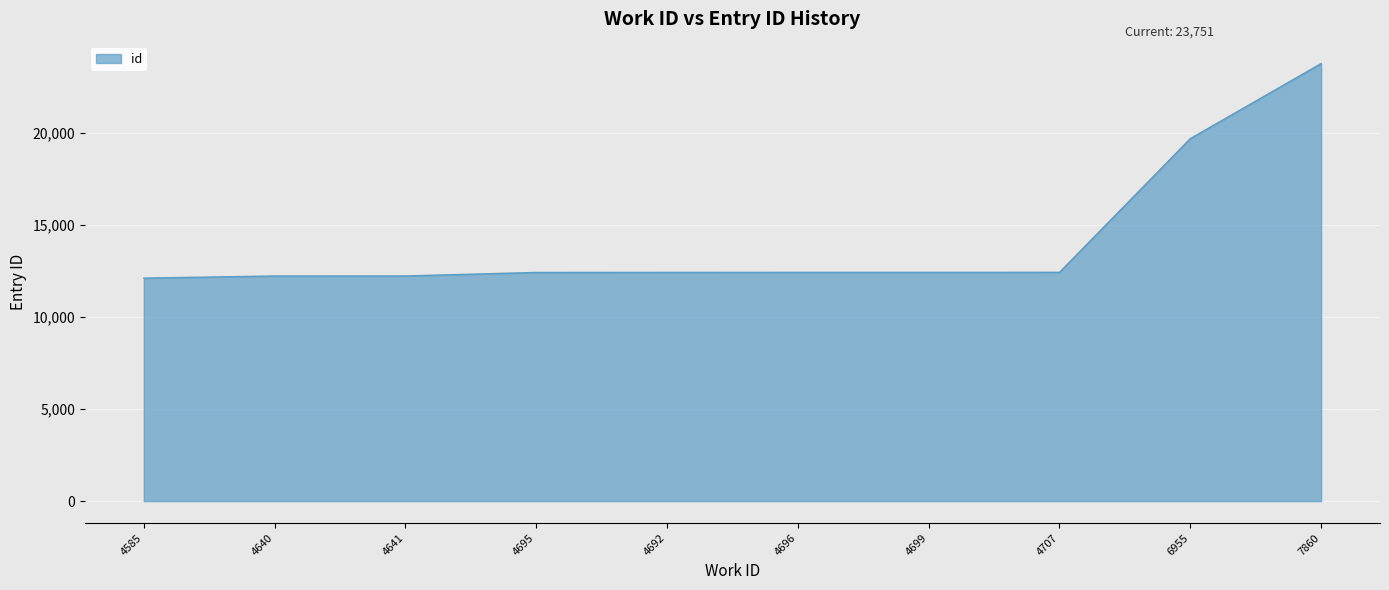

What is the difference between the values at 4585 and 4696?

311